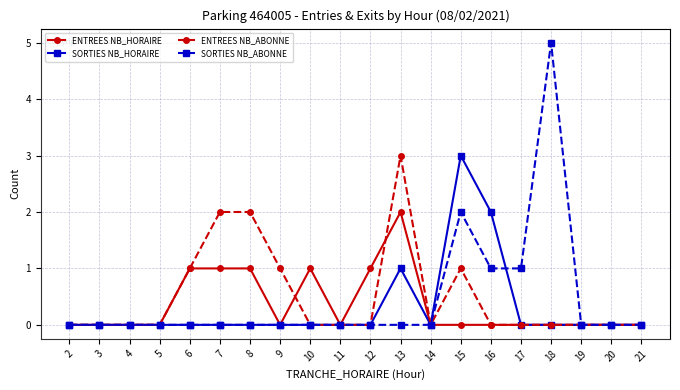

What is the total value across all series at 16?

3